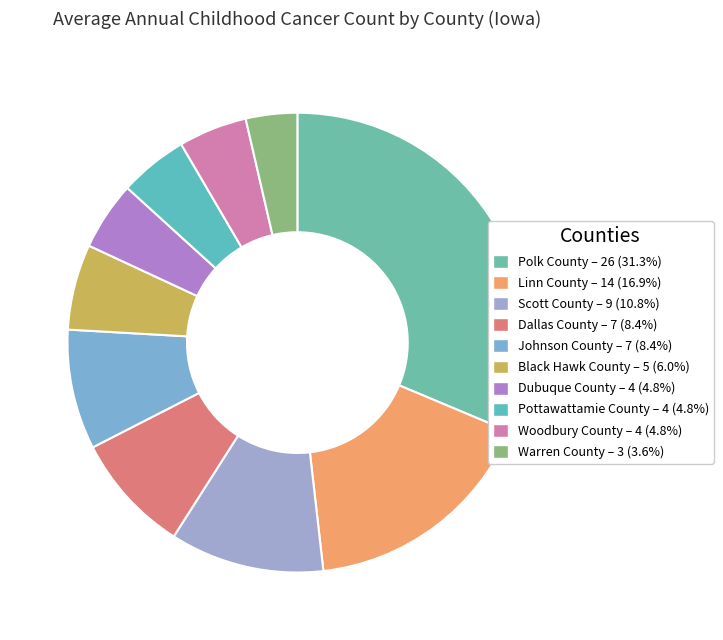

What is the total percentage of Warren County and Polk County?

34.9%